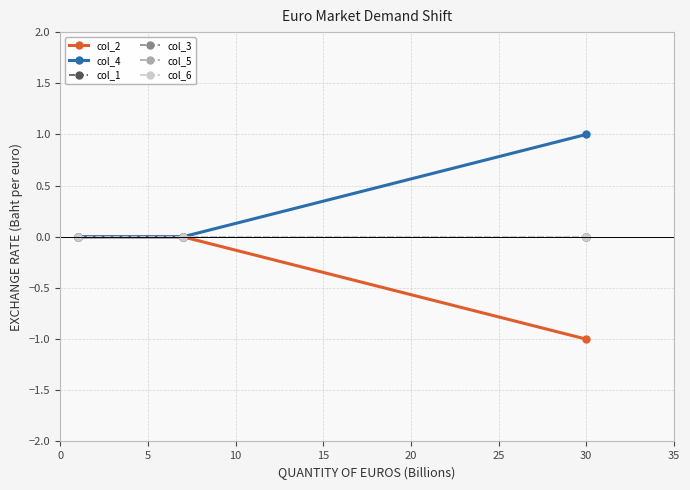

Which series has the largest total across all categories?

col_4